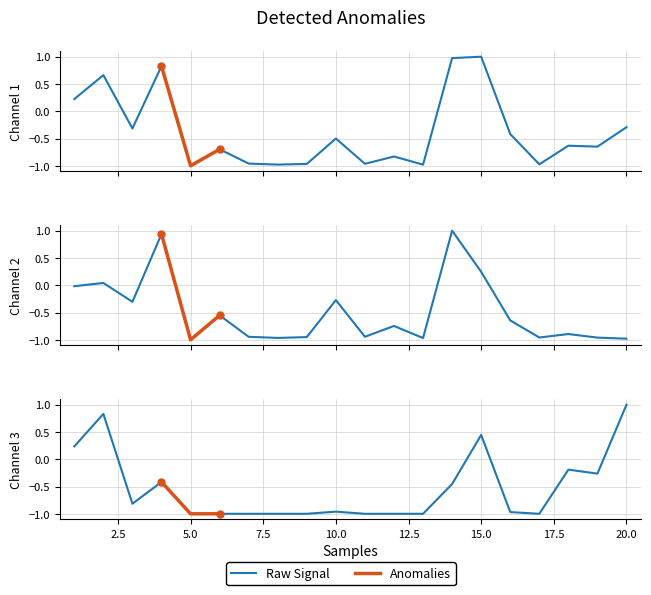

Is this an area chart (filled region under the line)?

No